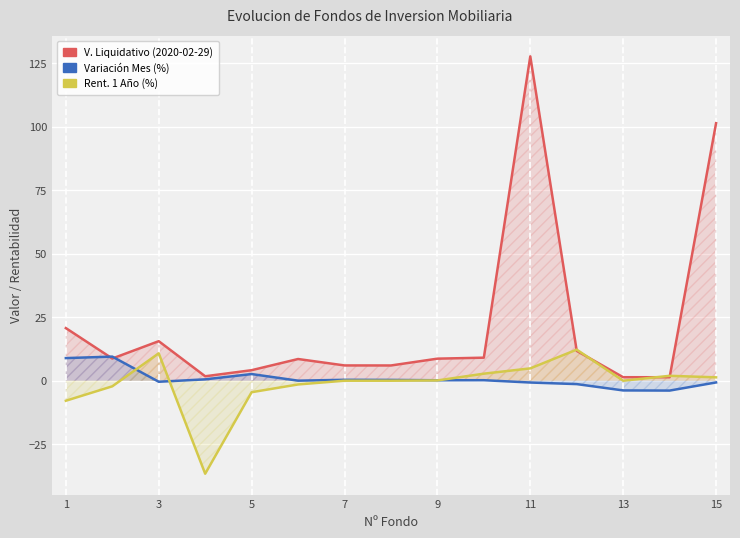

How many interior local valleys does the Rent. 1 Anio series have?

2